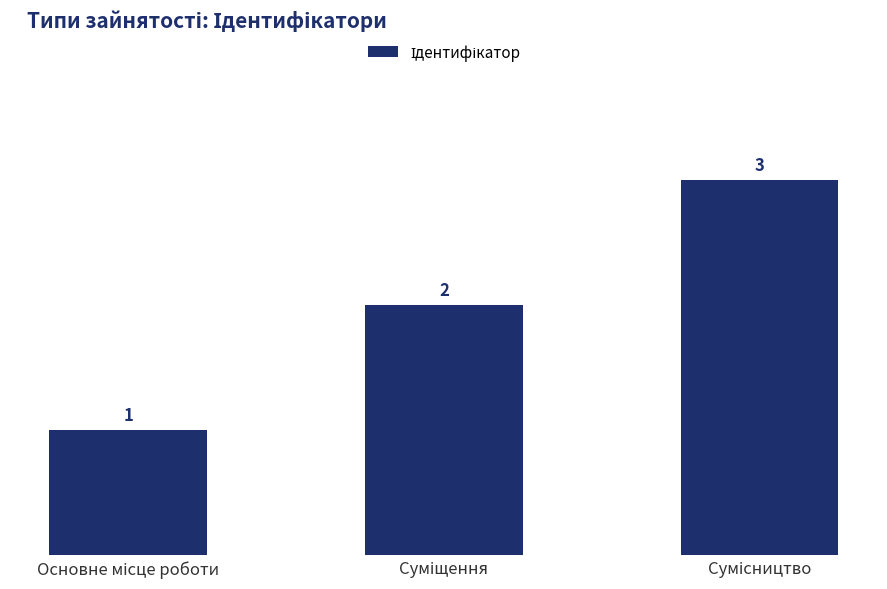

What is the greatest value displayed?

3